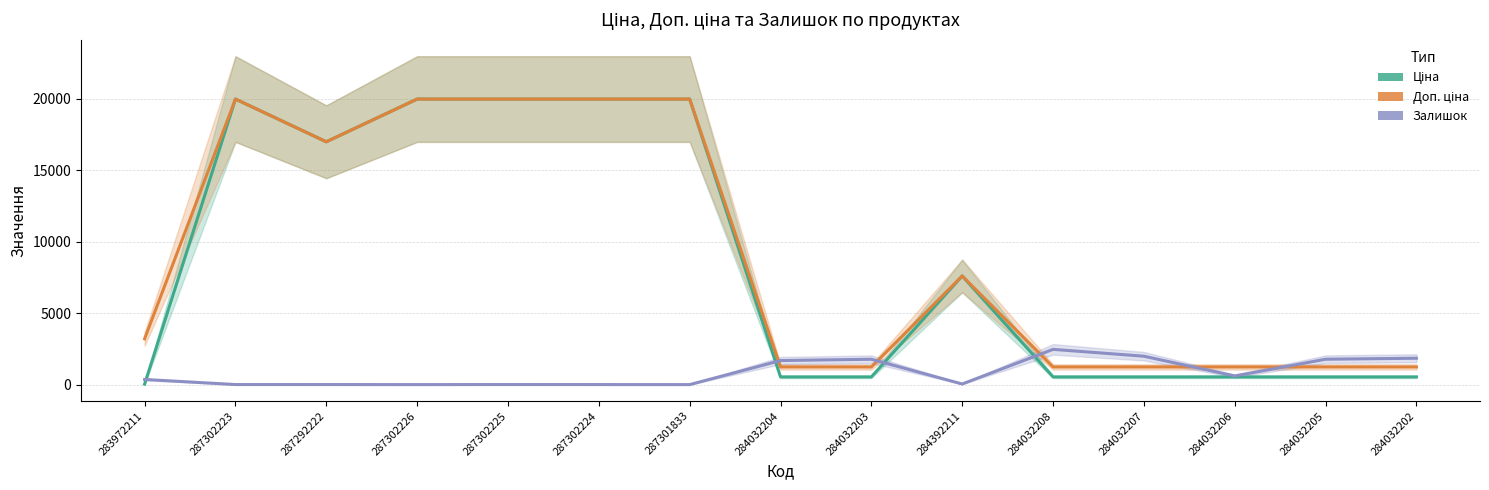

Is the value of Доп. ціна at 287302226 greater than the value of Залишок at 284032206?

Yes